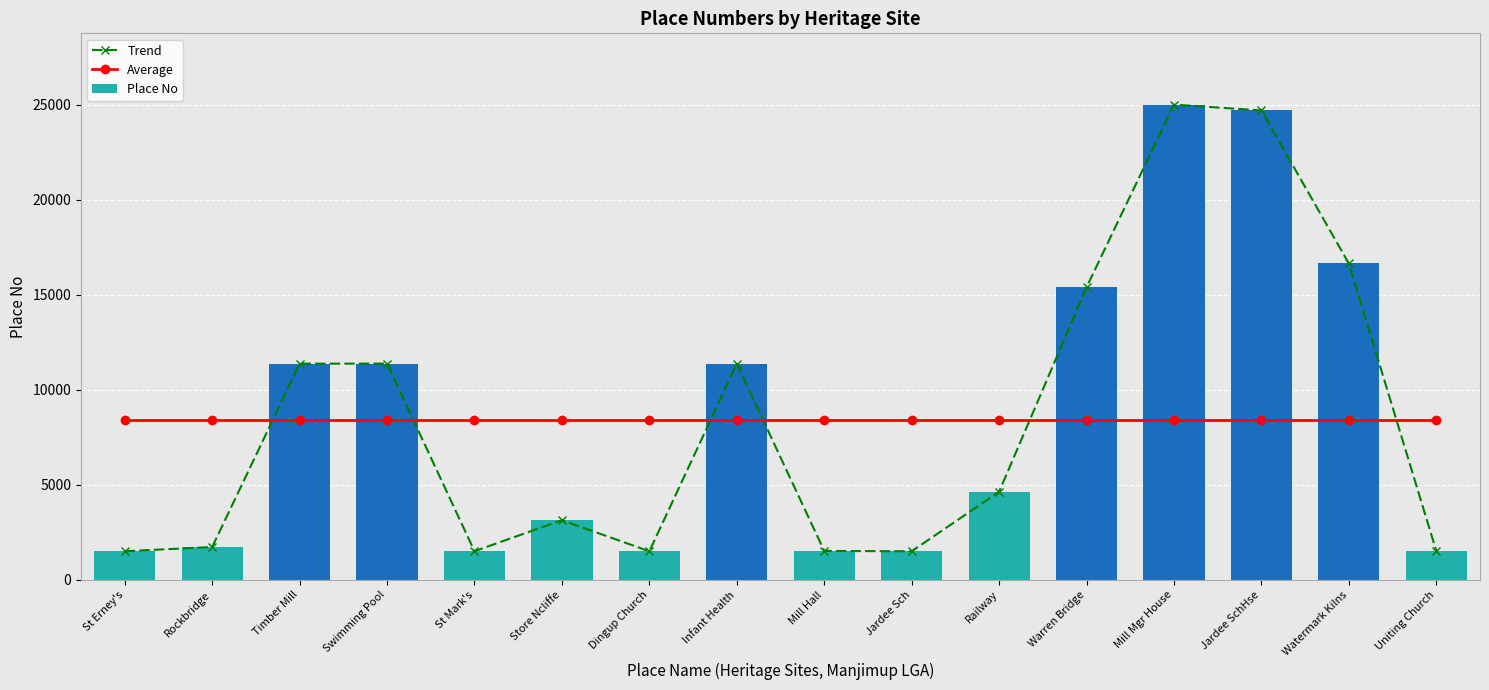

What is the average value of the Trend series?

8406.6